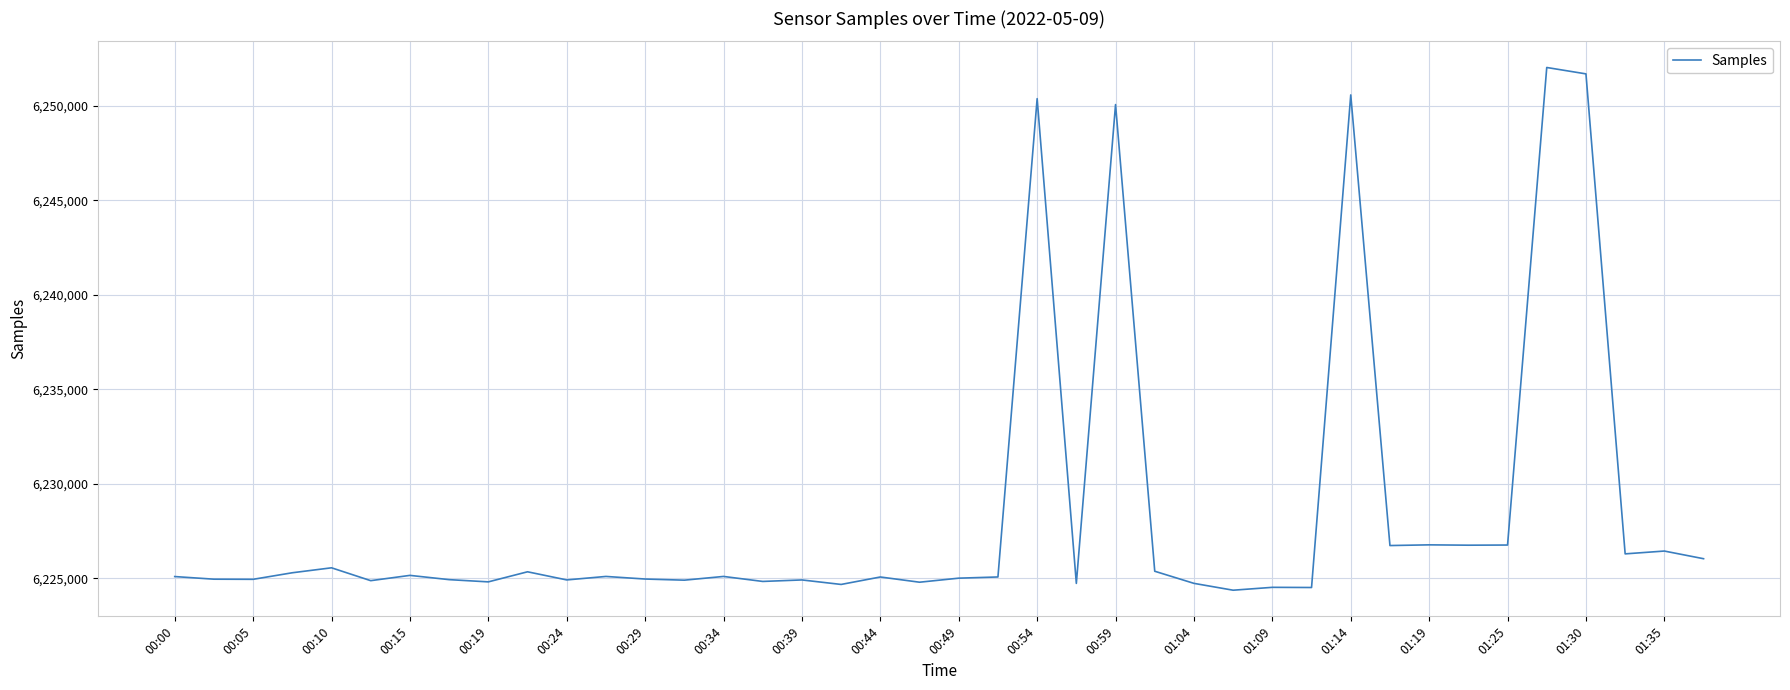

What is the sum of all values?

249139106